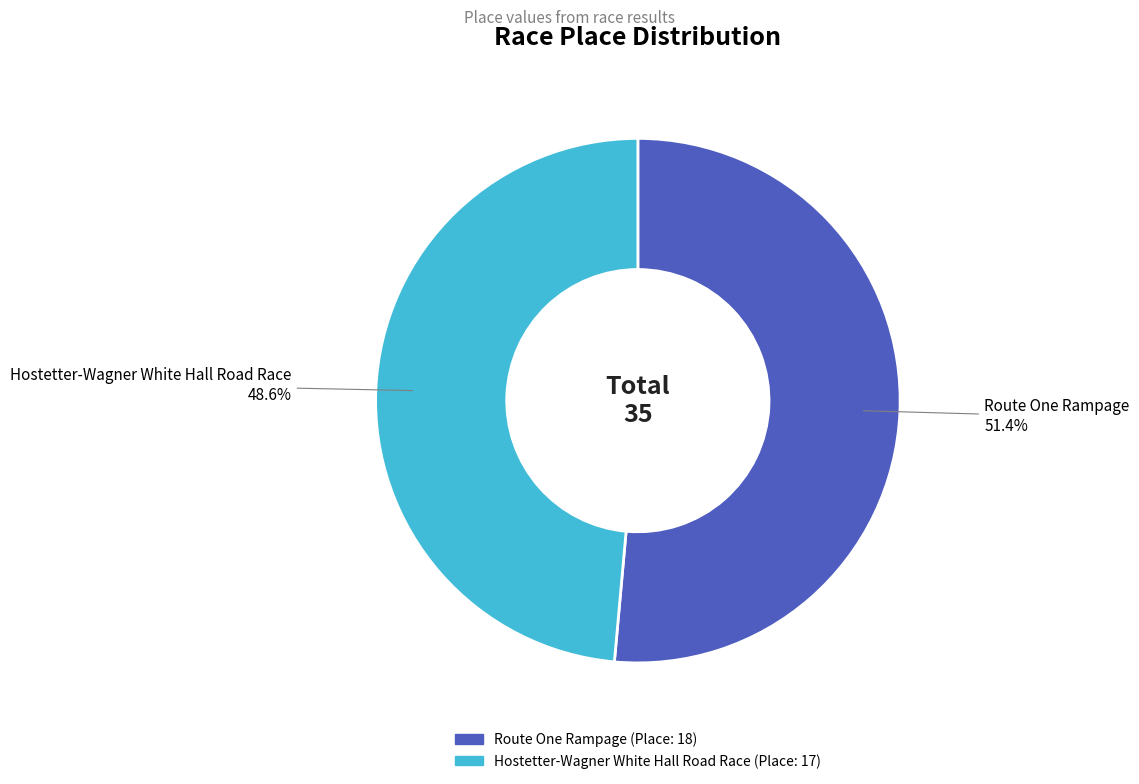

How many slices are in this pie chart?

2